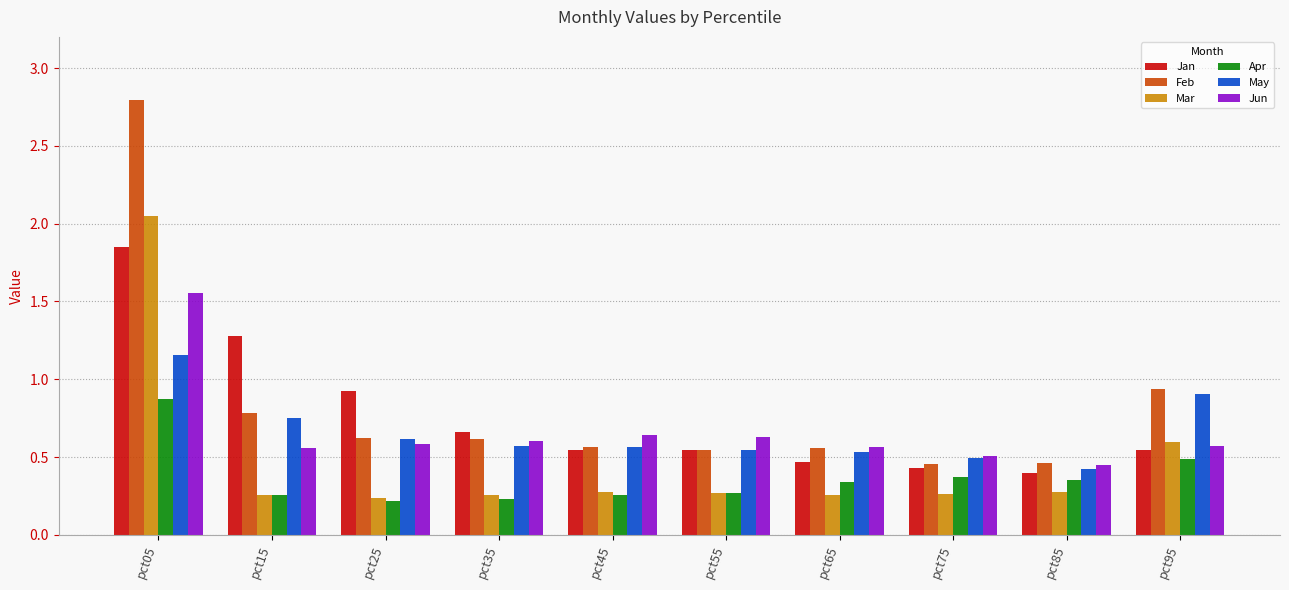

Is it true that Jun equals 0.3 at pct45?

False